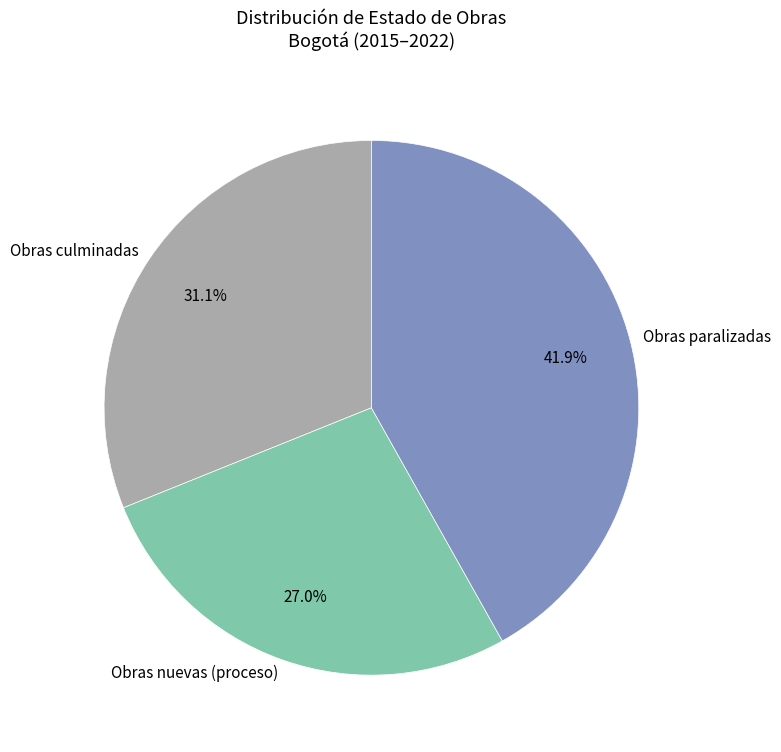

Which category has the smallest portion of the pie?

Obras nuevas (proceso)